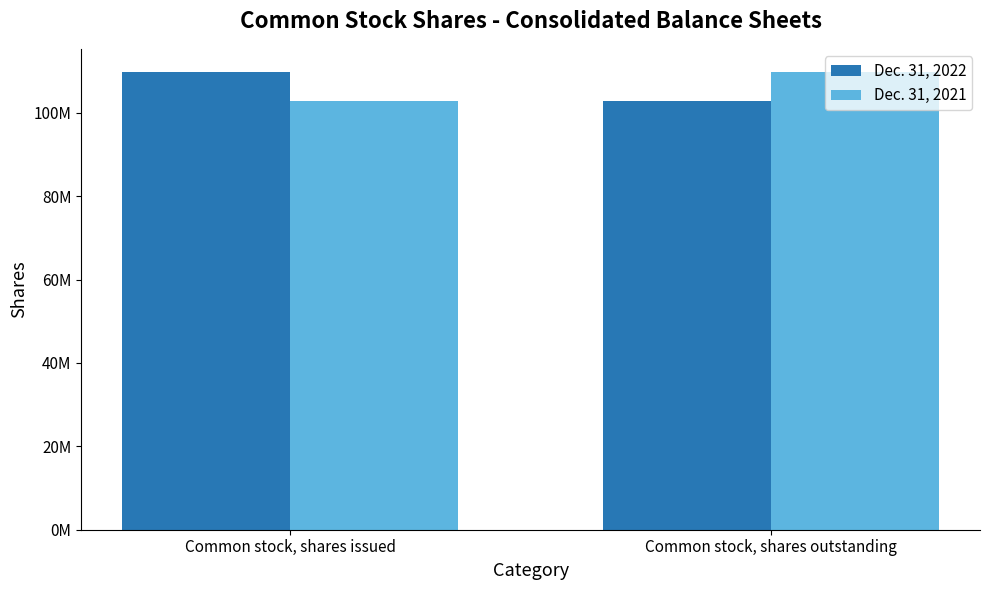

What value does the Dec. 31, 2021 series have at Common stock, shares issued, to the nearest 10?

102959000